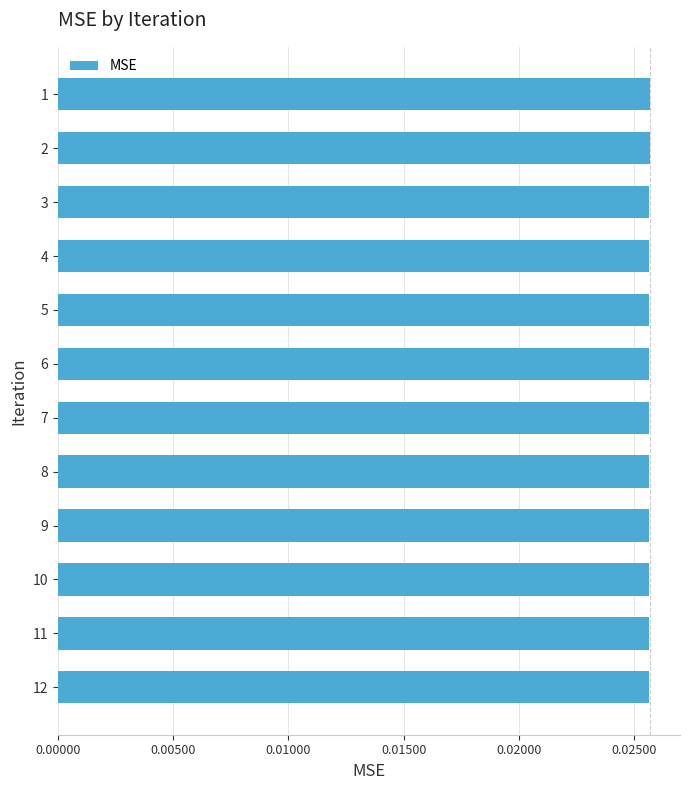

How many values are between 0 and 1?

12